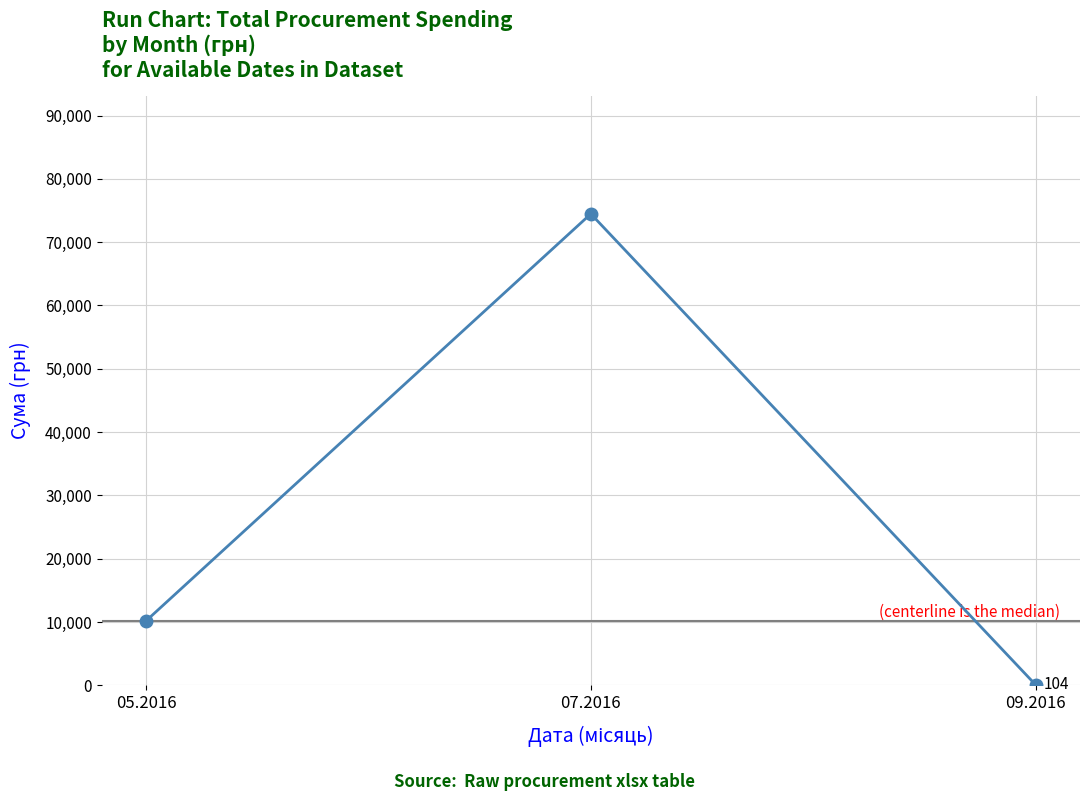

At which label is the value closest to 37288?

05.2016